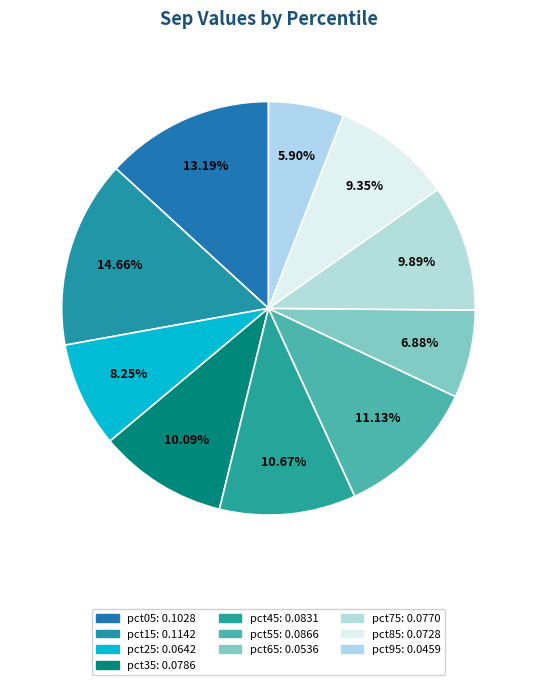

To the nearest percent, what is the difference between the largest and smallest slice percentages?

9%